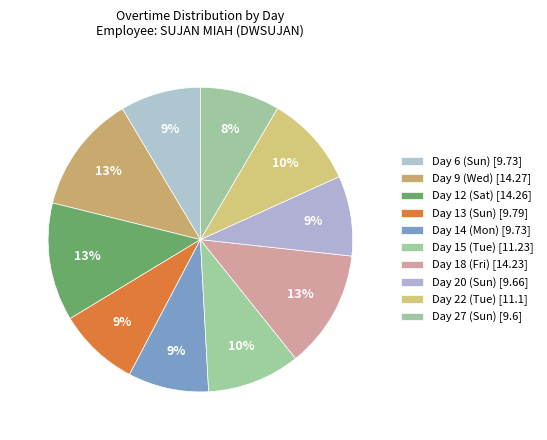

What percentage is the Day 6 (Sun) slice, to the nearest percent?

9%